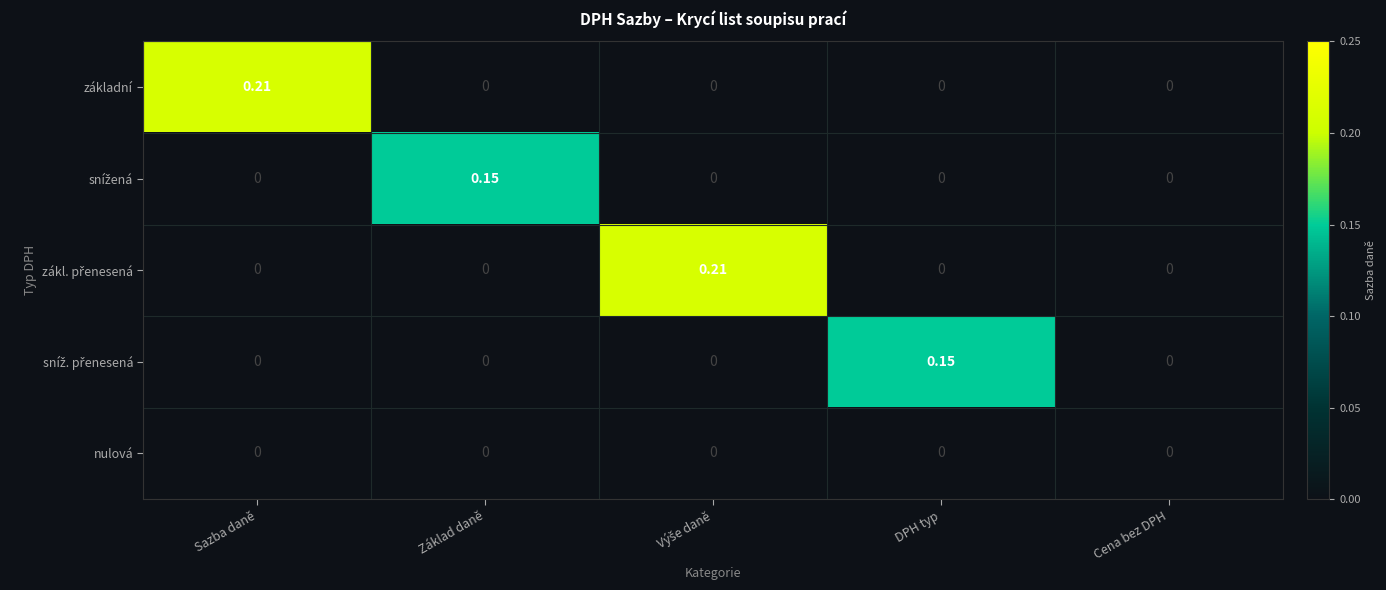

Count the number of data series in this chart.

5